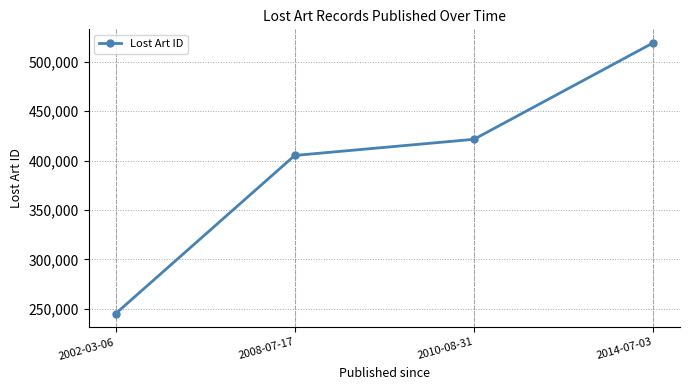

The chart shows a value of 721295 at 2008-07-17. True or false?

False